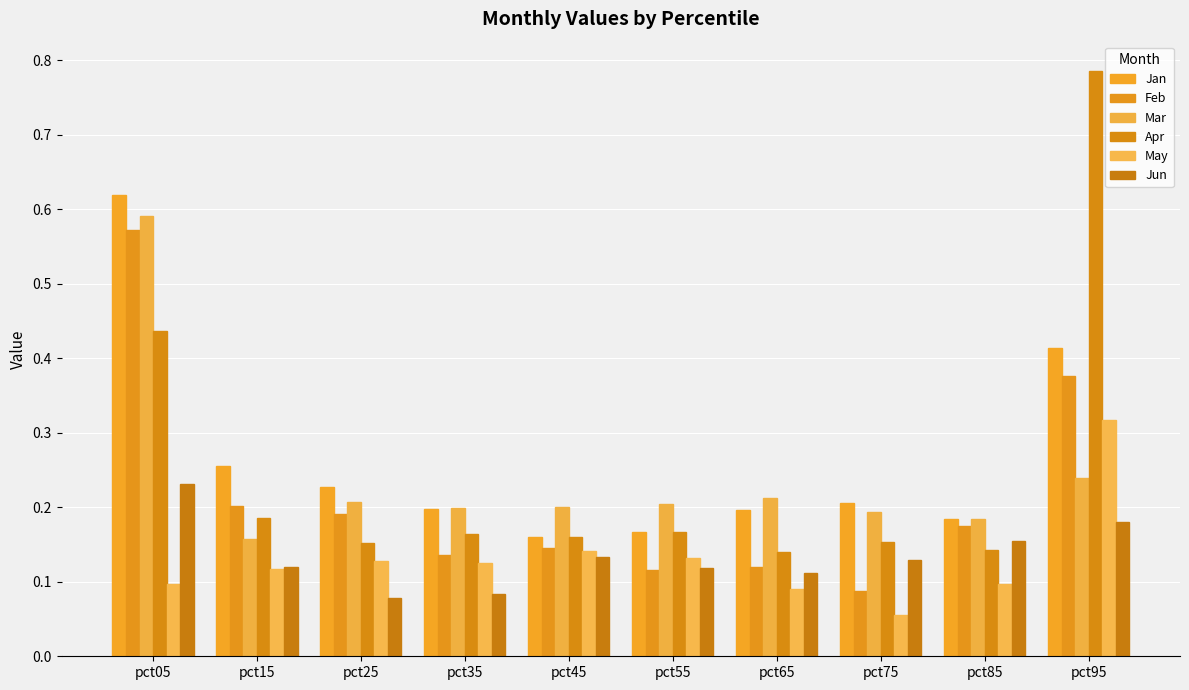

Reading left to right, transcribe all the data shown in this chart.

Jan: 0.6	0.3	0.2	0.2	0.2	0.2	0.2	0.2	0.2	0.4
Feb: 0.6	0.2	0.2	0.1	0.1	0.1	0.1	0.1	0.2	0.4
Mar: 0.6	0.2	0.2	0.2	0.2	0.2	0.2	0.2	0.2	0.2
Apr: 0.4	0.2	0.2	0.2	0.2	0.2	0.1	0.2	0.1	0.8
May: 0.1	0.1	0.1	0.1	0.1	0.1	0.1	0.1	0.1	0.3
Jun: 0.2	0.1	0.1	0.1	0.1	0.1	0.1	0.1	0.2	0.2